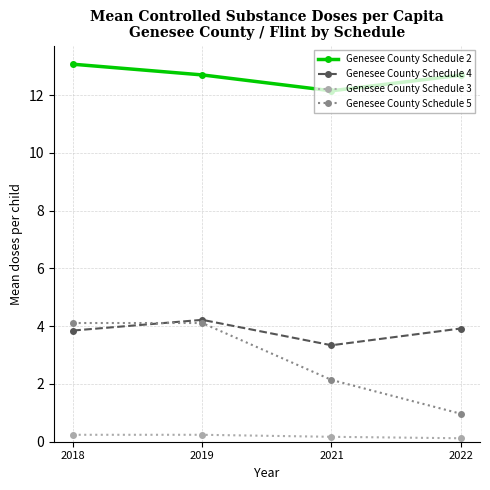

Is this an area chart (filled region under the line)?

No